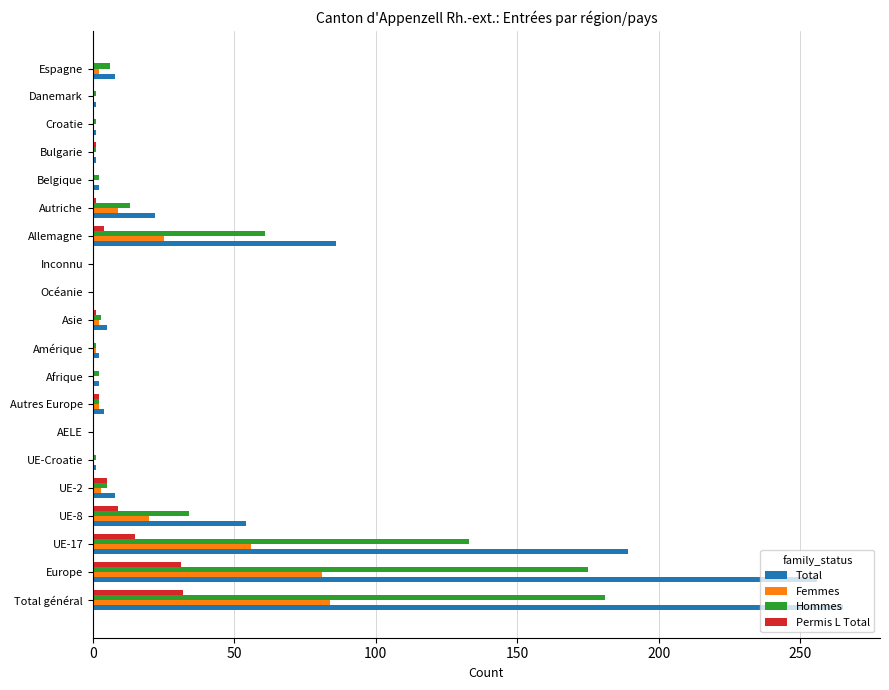

The Hommes series shows 99 at Europe. True or false?

False